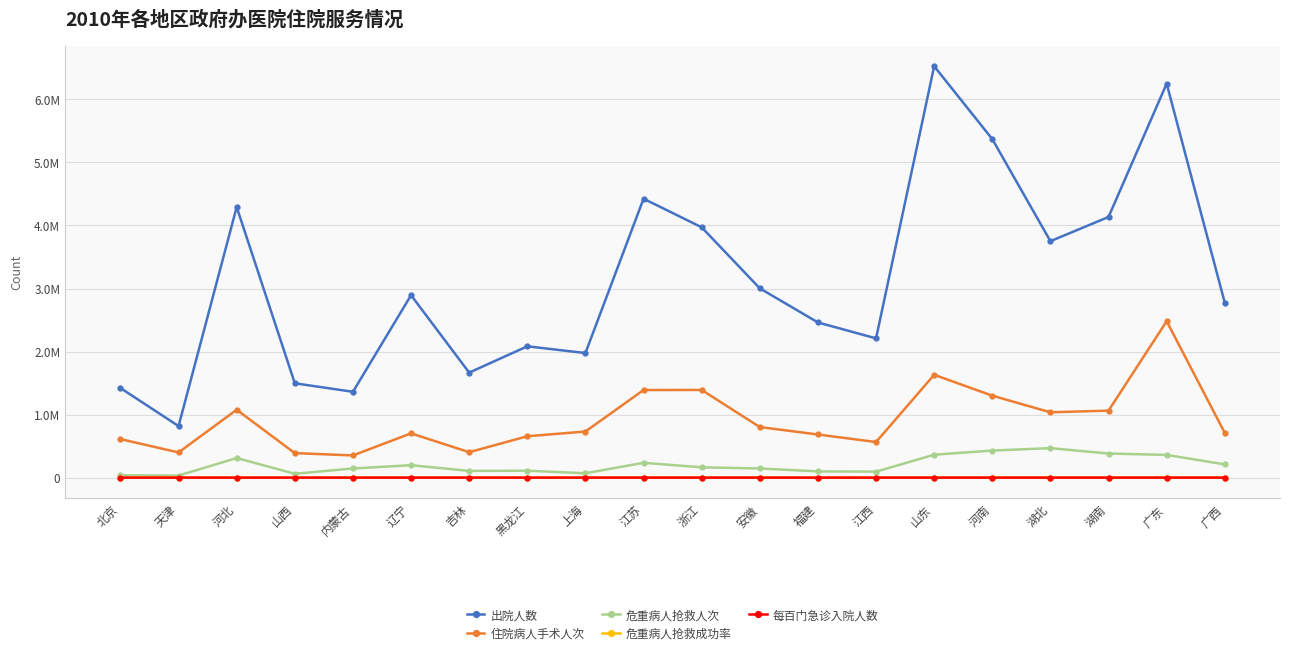

Which series has the widest spread of values?

出院人数